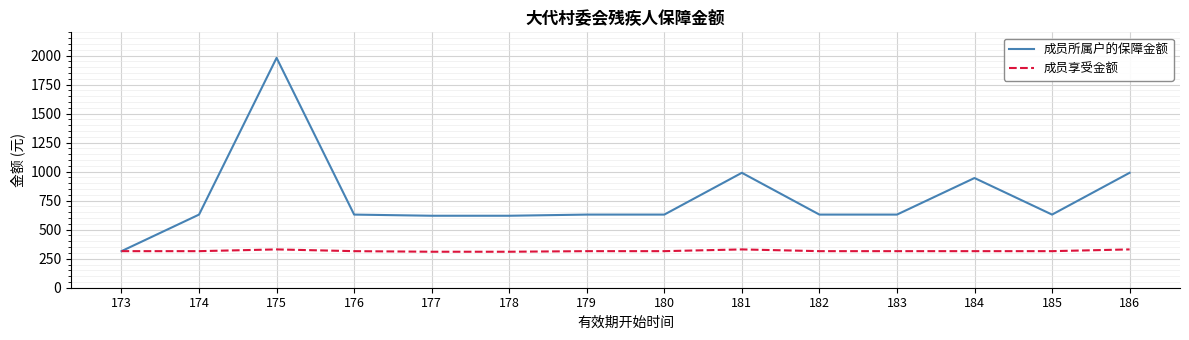

How many values in the 成员享受金额 series are below 315?

2